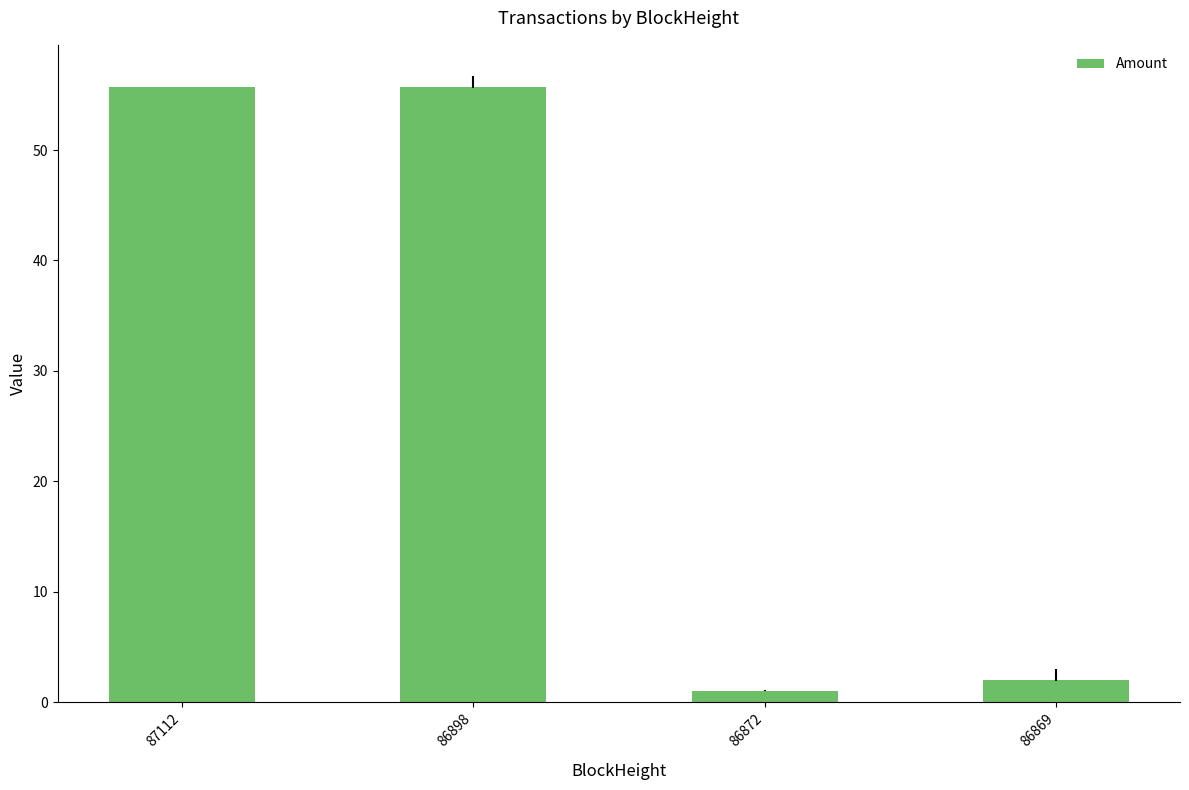

What is the sum of all values?

114.4